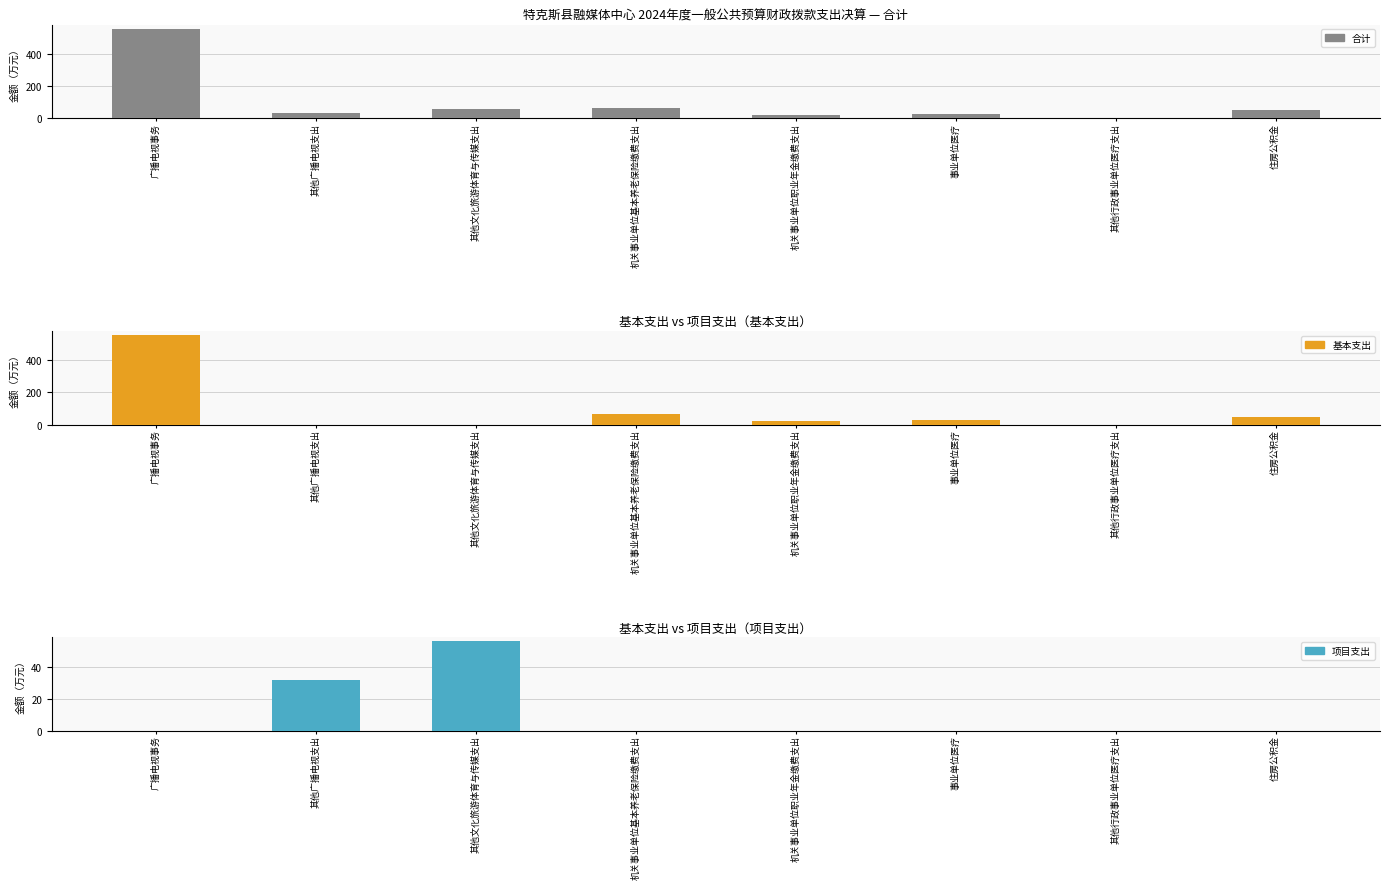

What is the difference between the 项目支出 values at 其他文化旅游体育与传媒支出 and 广播电视事务?

56.0